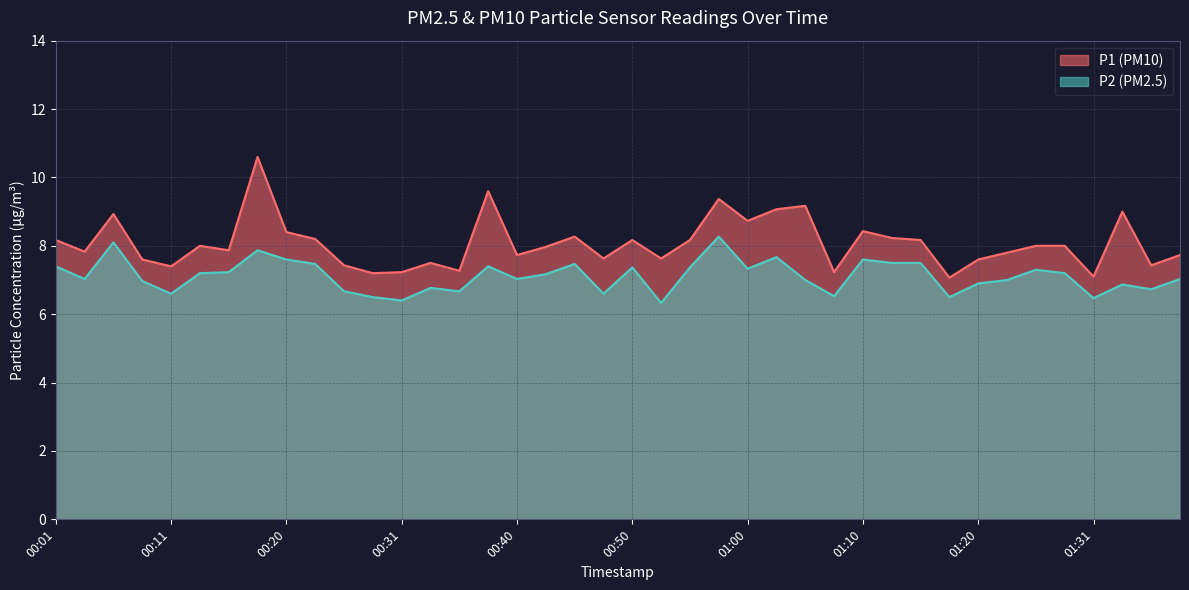

Between 00:20 and 00:23, which series saw the biggest shift?

P1